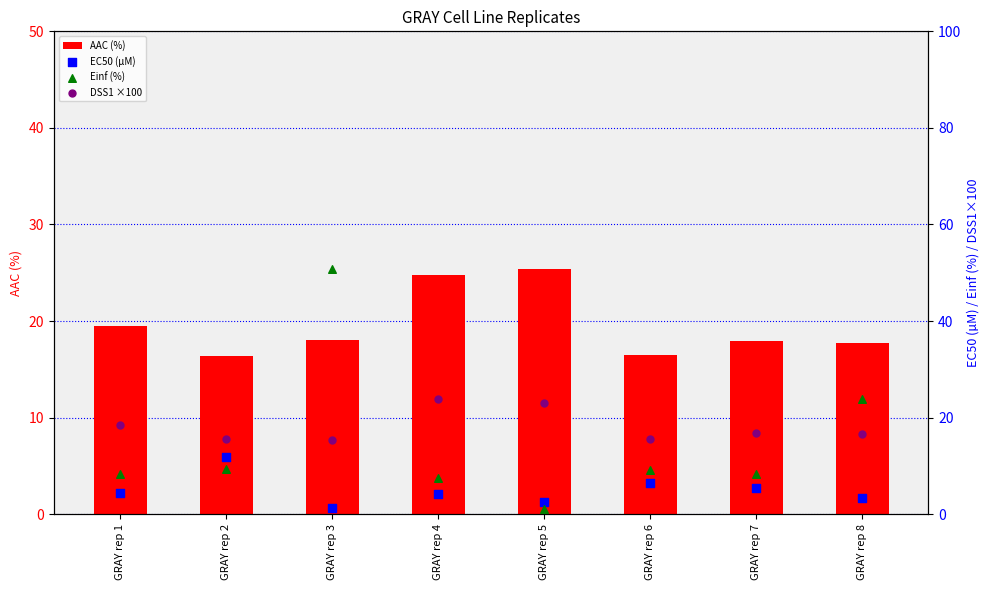

Which series has the largest Y range (max minus min)?

Einf (%)